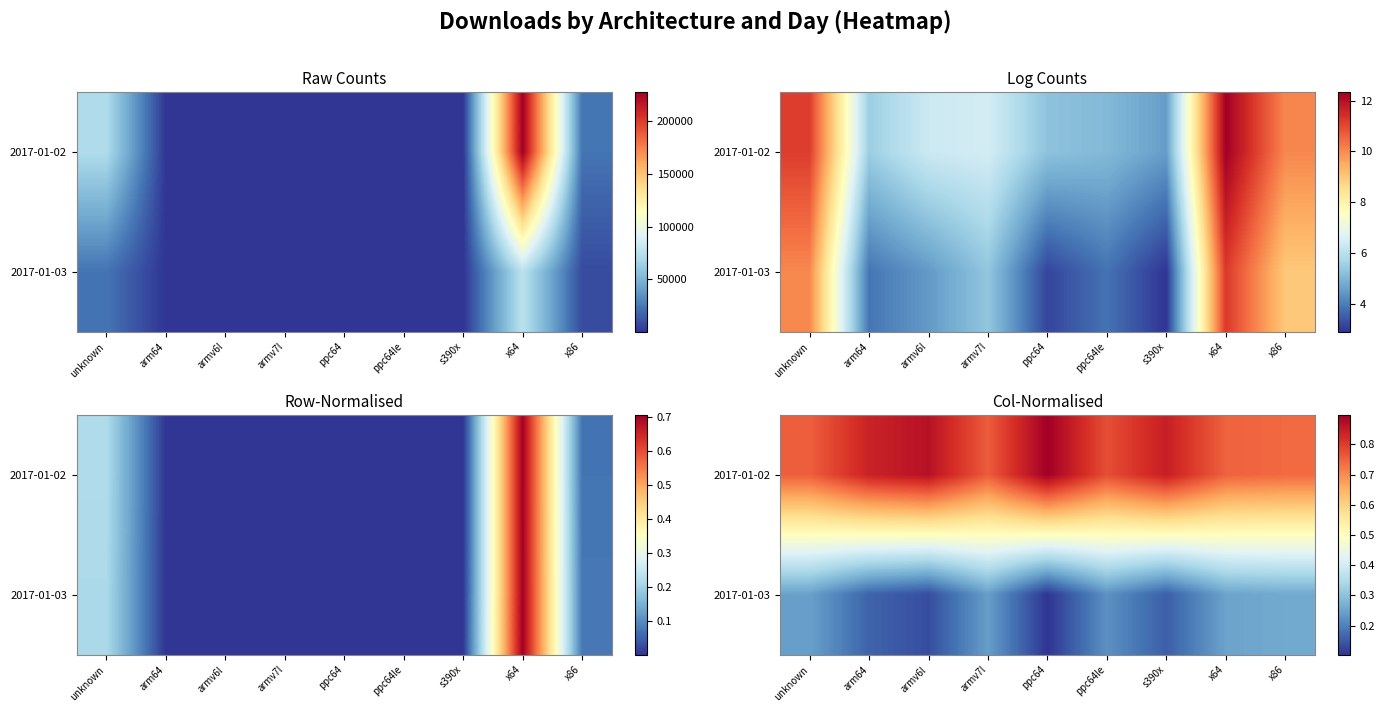

How many 2017-01-03 values are between 0 and 1?

9